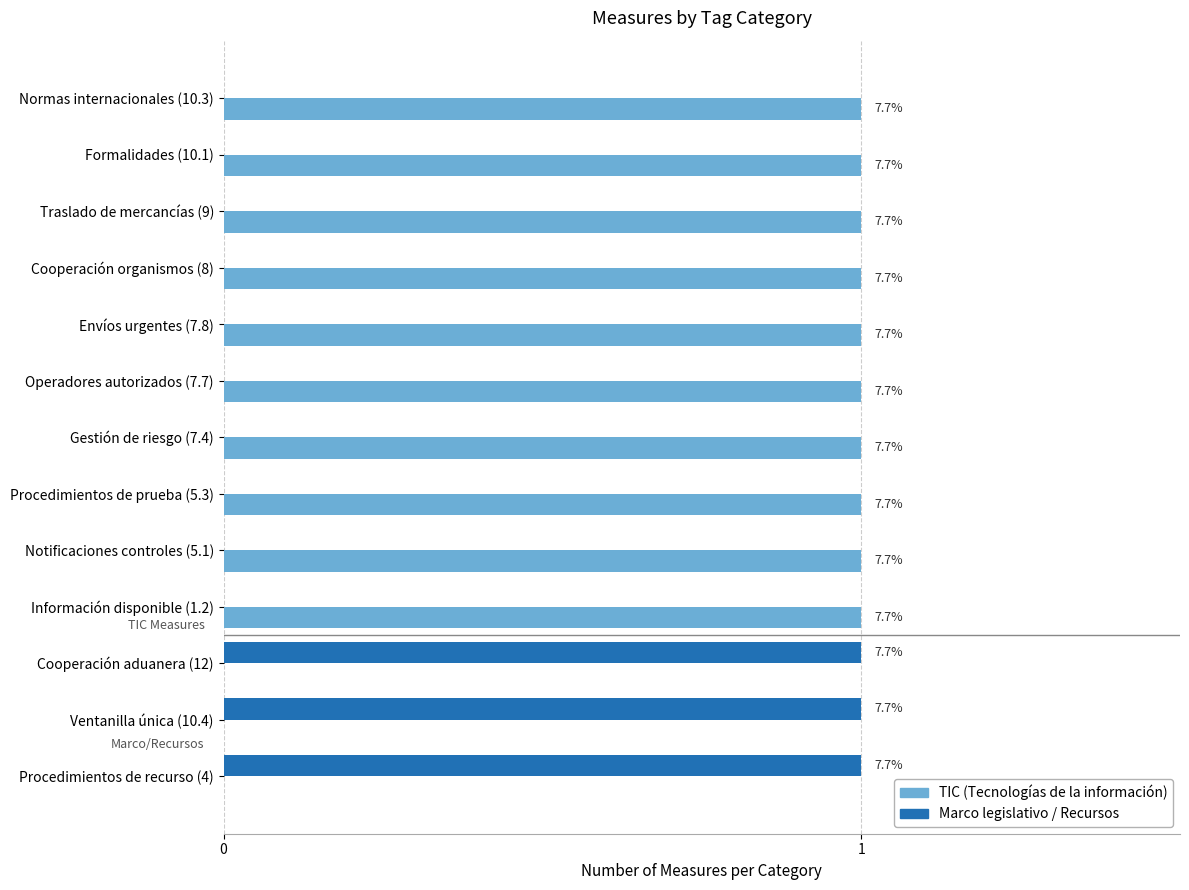

Where is Marco legislativo / Recursos nearest to the value 0?

3